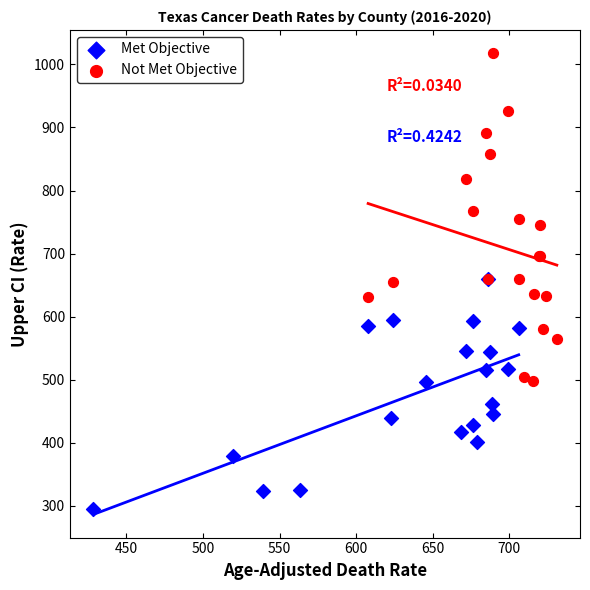

Which series reaches the minimum Y coordinate?

Met Objective